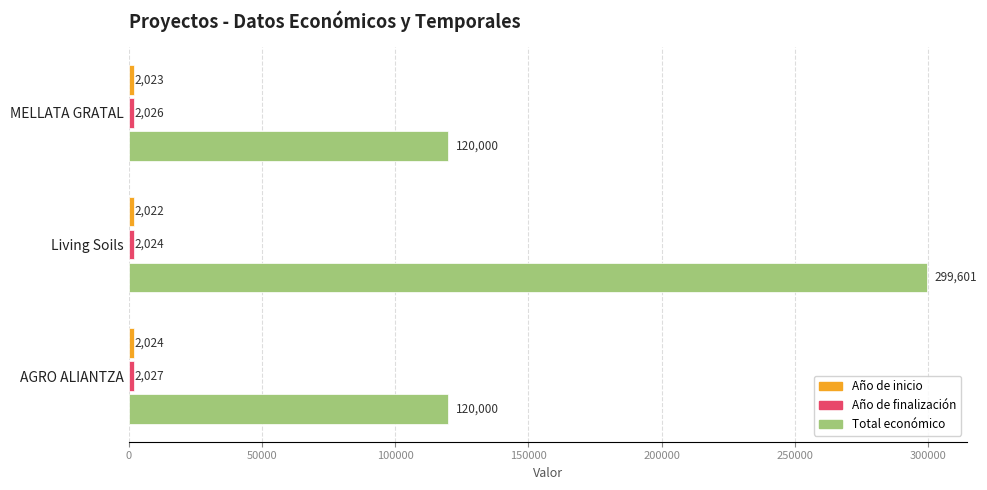

What is the difference between the highest and lowest values at Living Soils?

297579